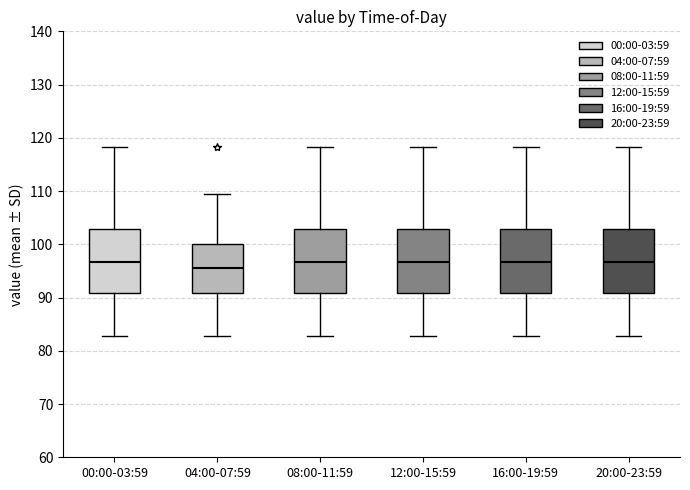

Where is the upper edge of the box for 04:00-07:59 on the y-axis? The values are not printed on the chart, so give them approximately, as read against the axis.

100